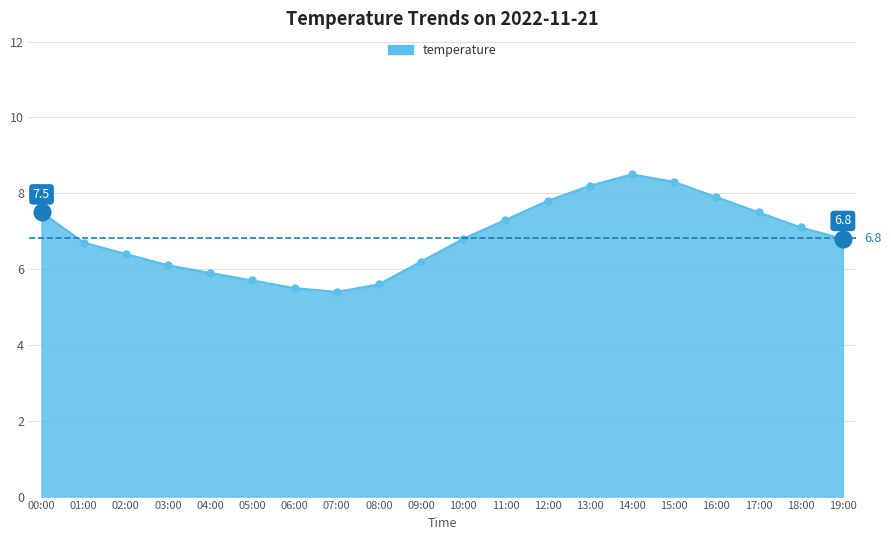

Which category has the lowest value across all series?

07:00